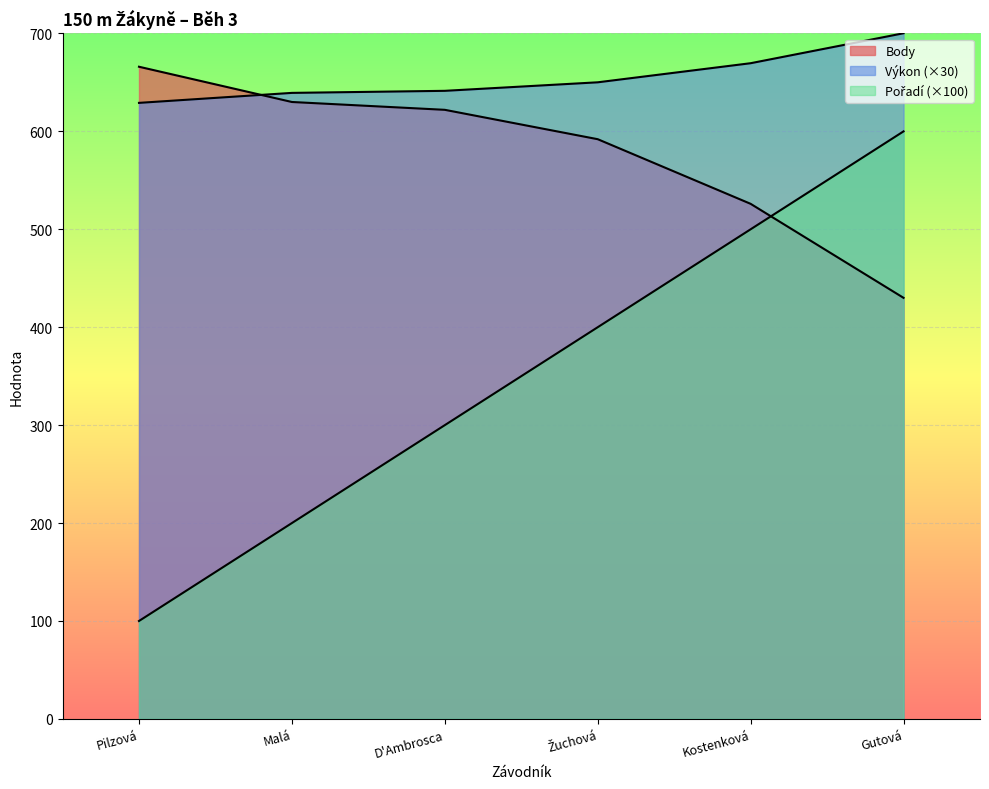

Reading right to left, transcribe all the data shown in this chart.

Pořadí: 600.0	500.0	400.0	300.0	200.0	100.0
Výkon: 700.2	669.6	650.1	641.4	639.3	629.1
Body: 430.0	526.0	592.0	622.0	630.0	666.0